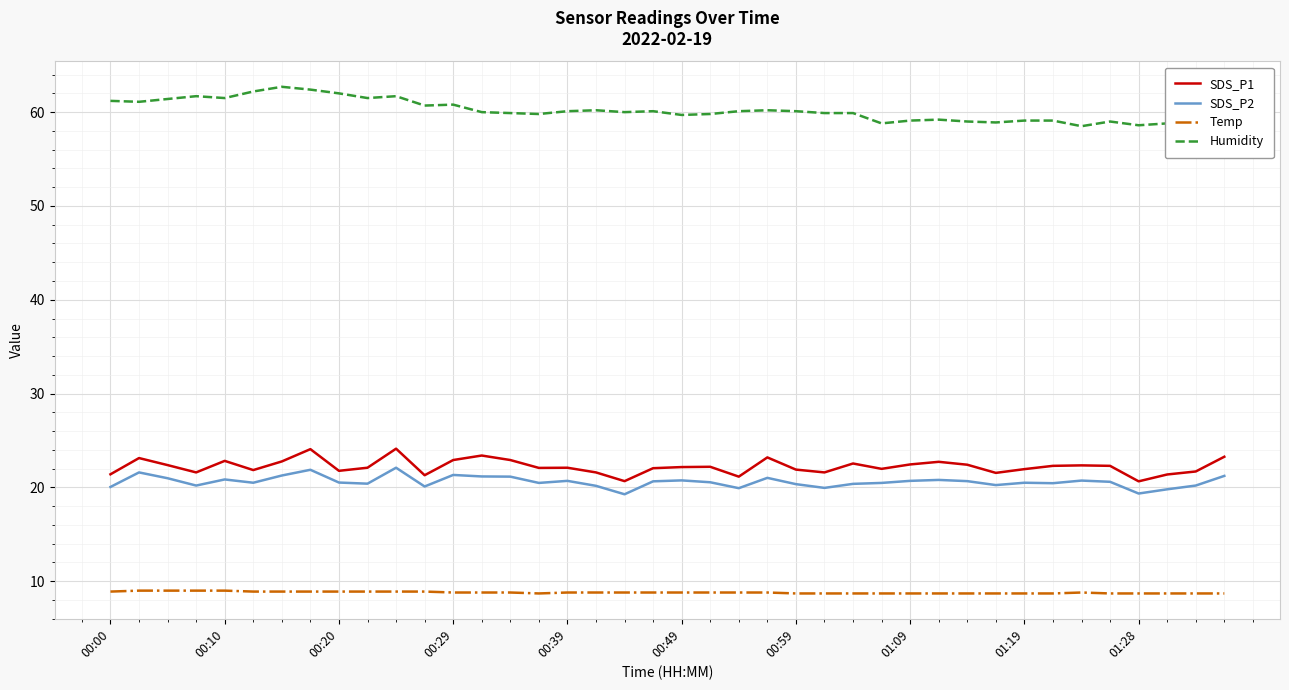

True or false: SDS_P2 and Temp intersect in this chart.

False